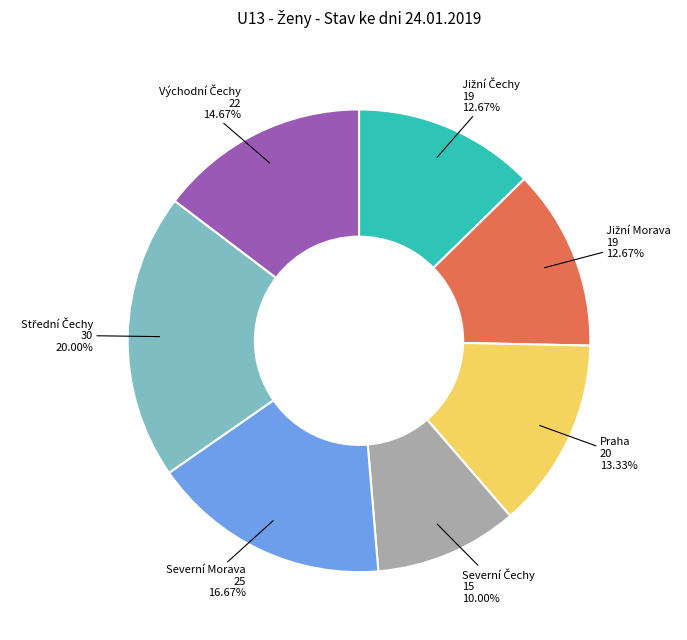

Is there a majority slice in this chart?

No